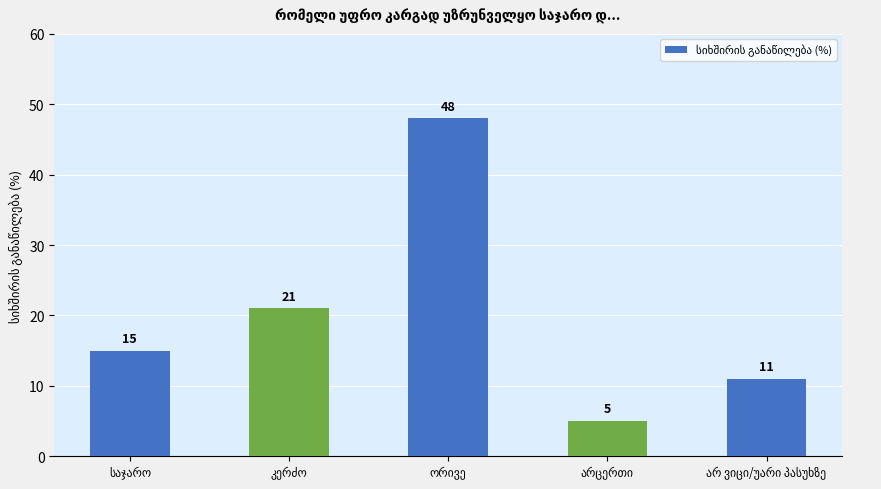

What is the difference between the maximum and minimum values?

43